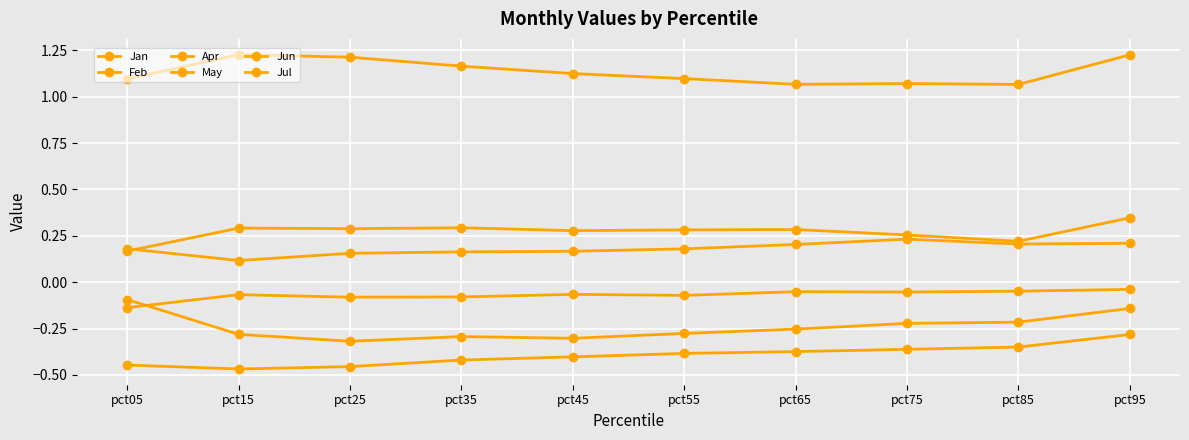

What is the difference between the maximum and second lowest values in the Jan series?

0.1